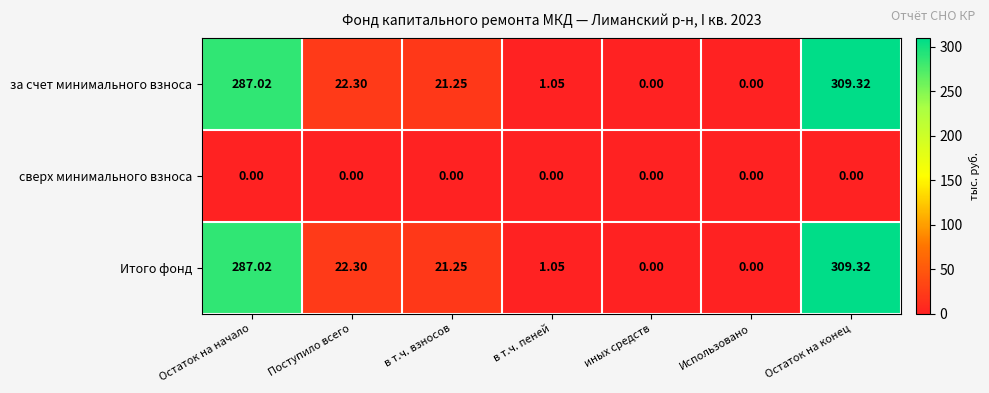

How many data points in Итого фонд are above 21?

4